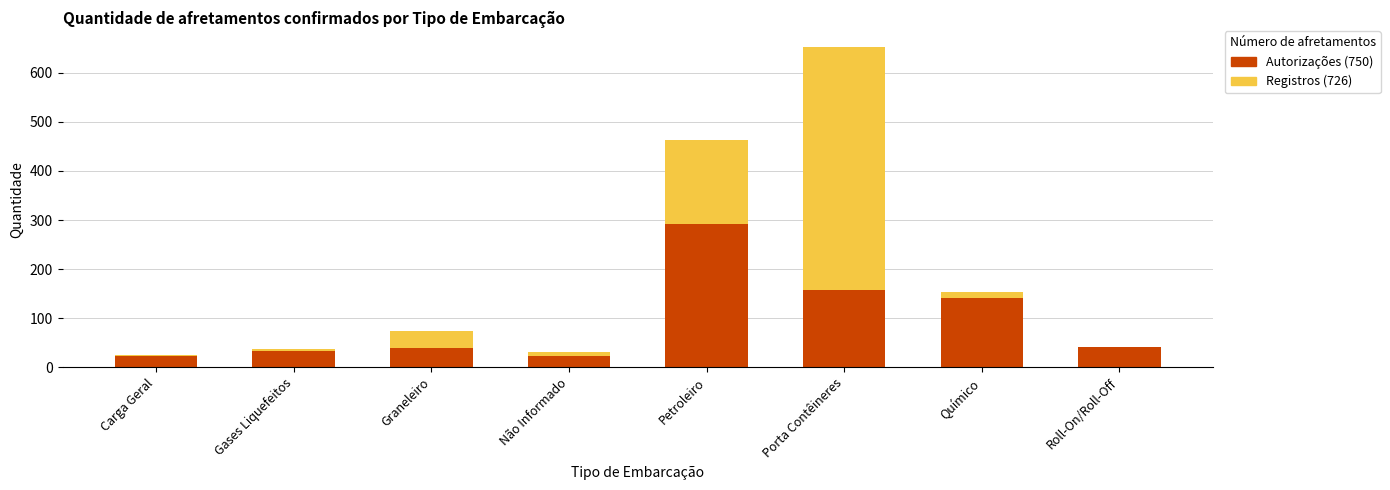

What is the total value across all series at Graneleiro?

73